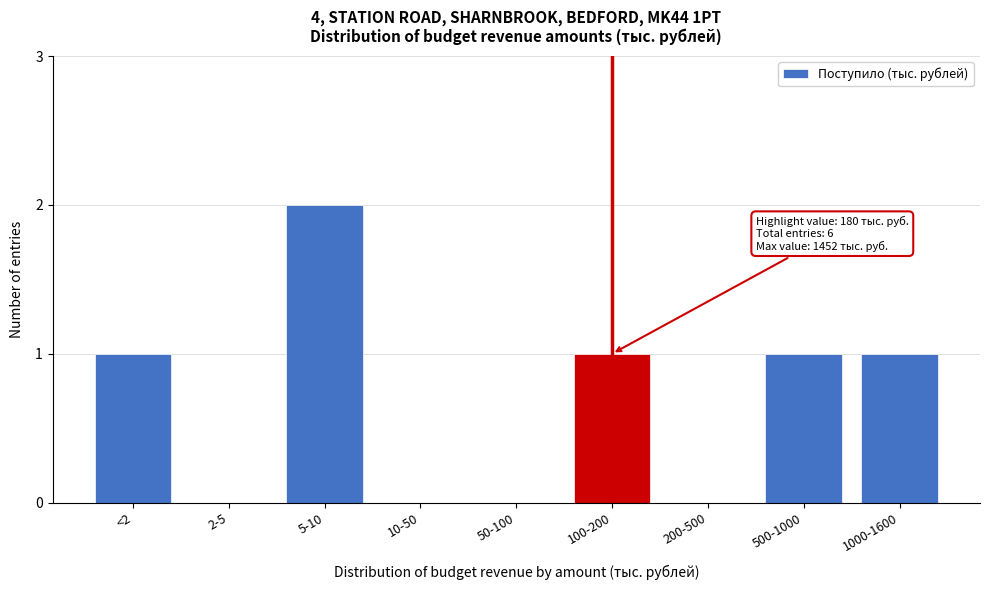

Reading left to right, what are all the values shown in this chart?

<2=1	2-5=0	5-10=2	10-50=0	50-100=0	100-200=1	200-500=0	500-1000=1	1000-1600=1